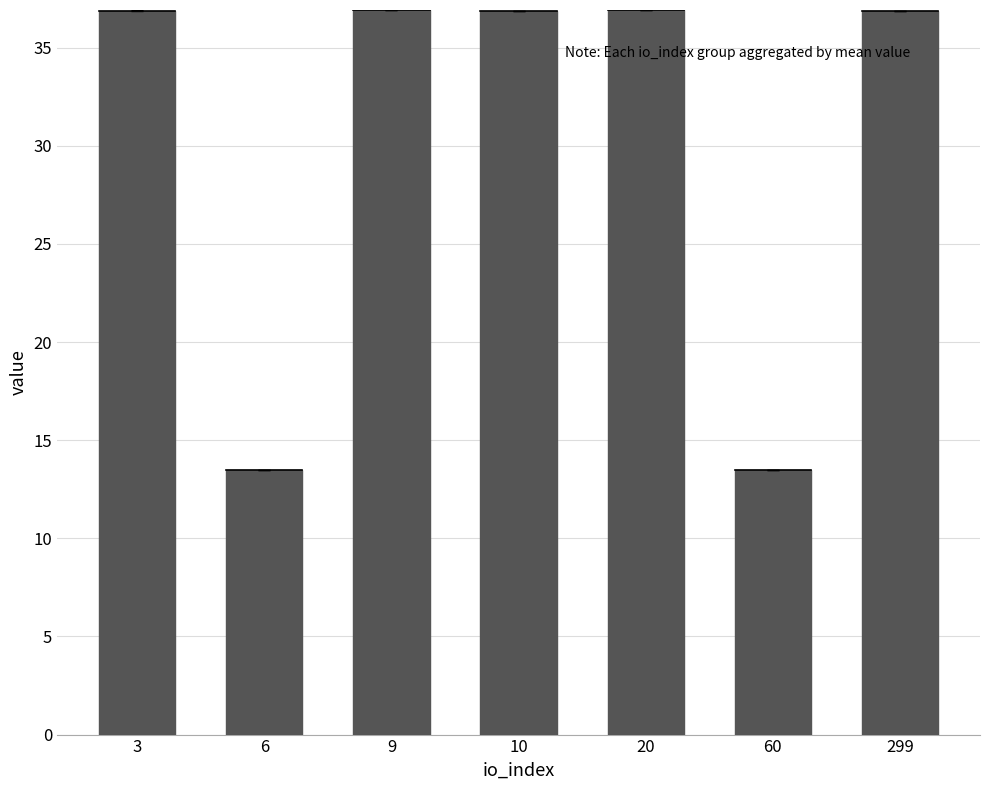

Between 10 and 60, which is larger?

10